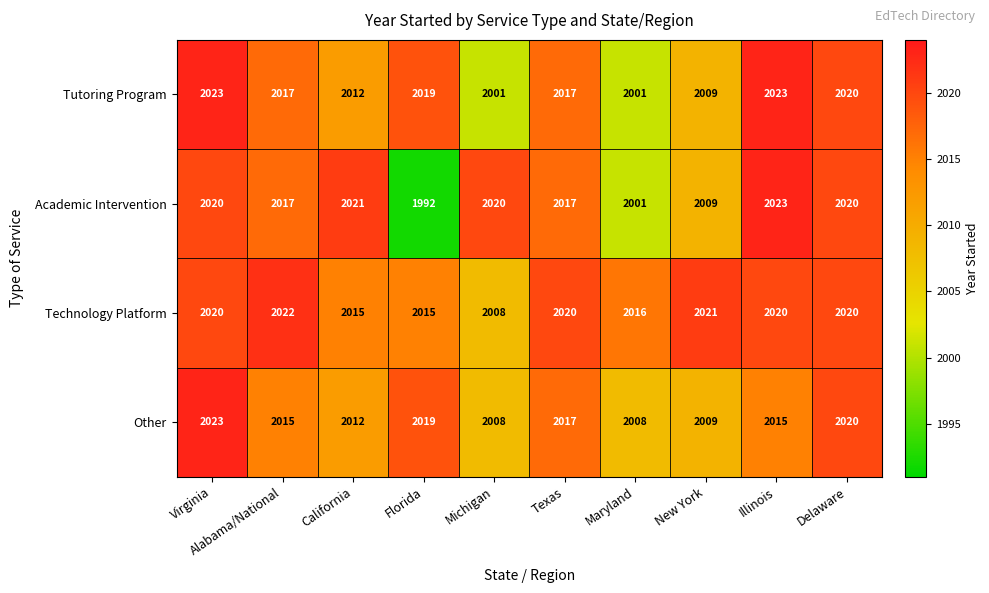

What is the sum of all Academic Intervention values?

20140